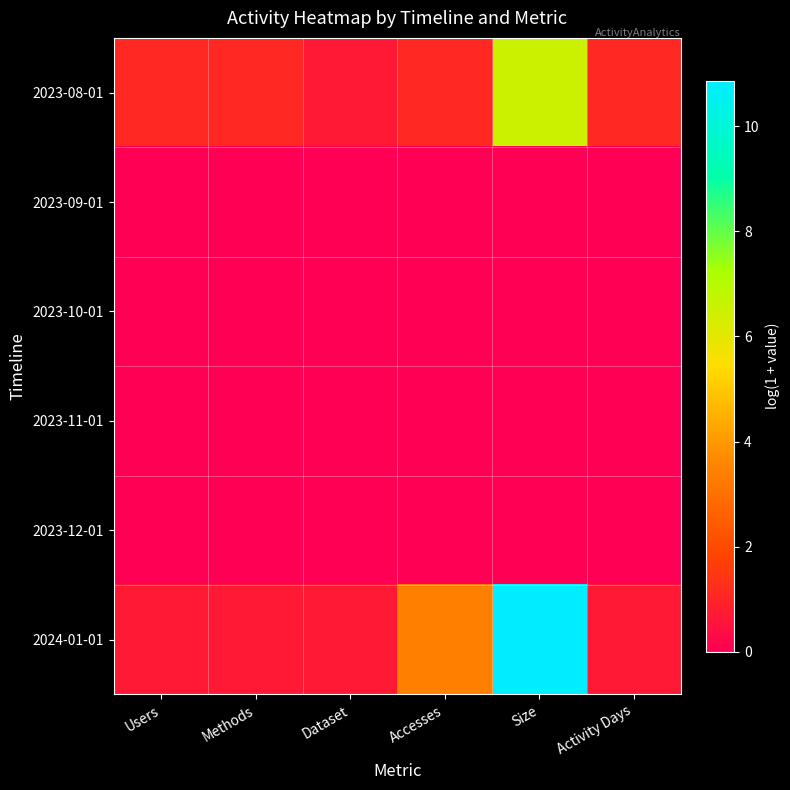

Count the number of categories in the chart.

6